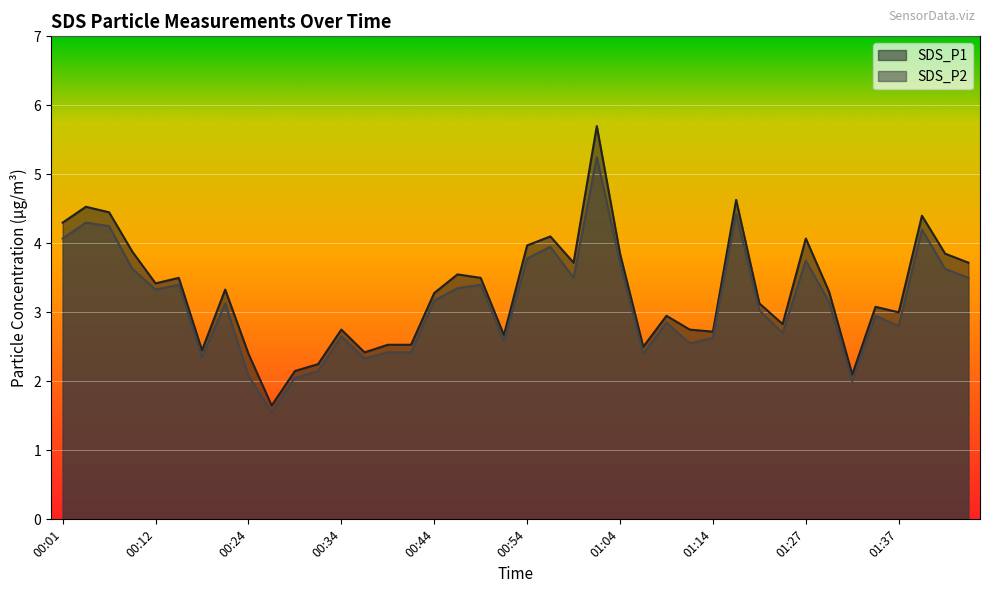

How many data points does each series have?

40